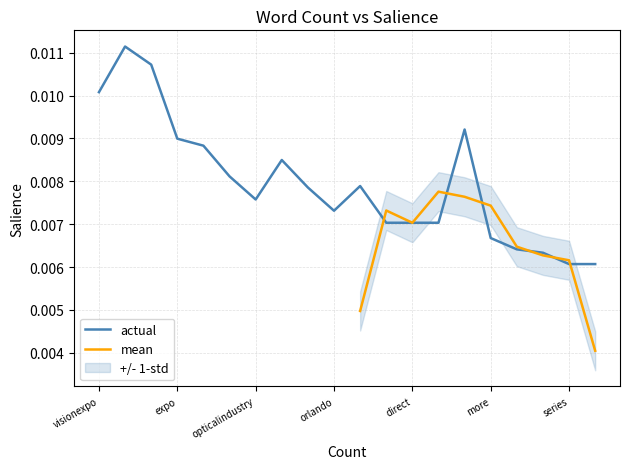

True or false: the data has more than 2 interior local peaks.

True